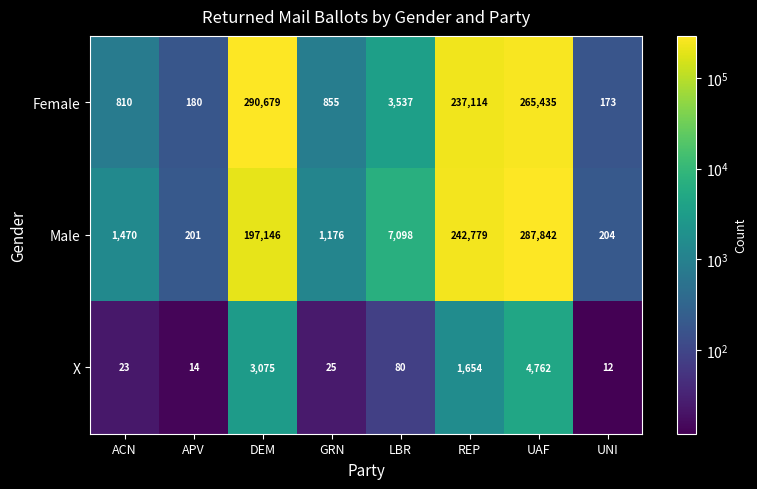

List the series in order of their peak value, lowest first.

X, Male, Female